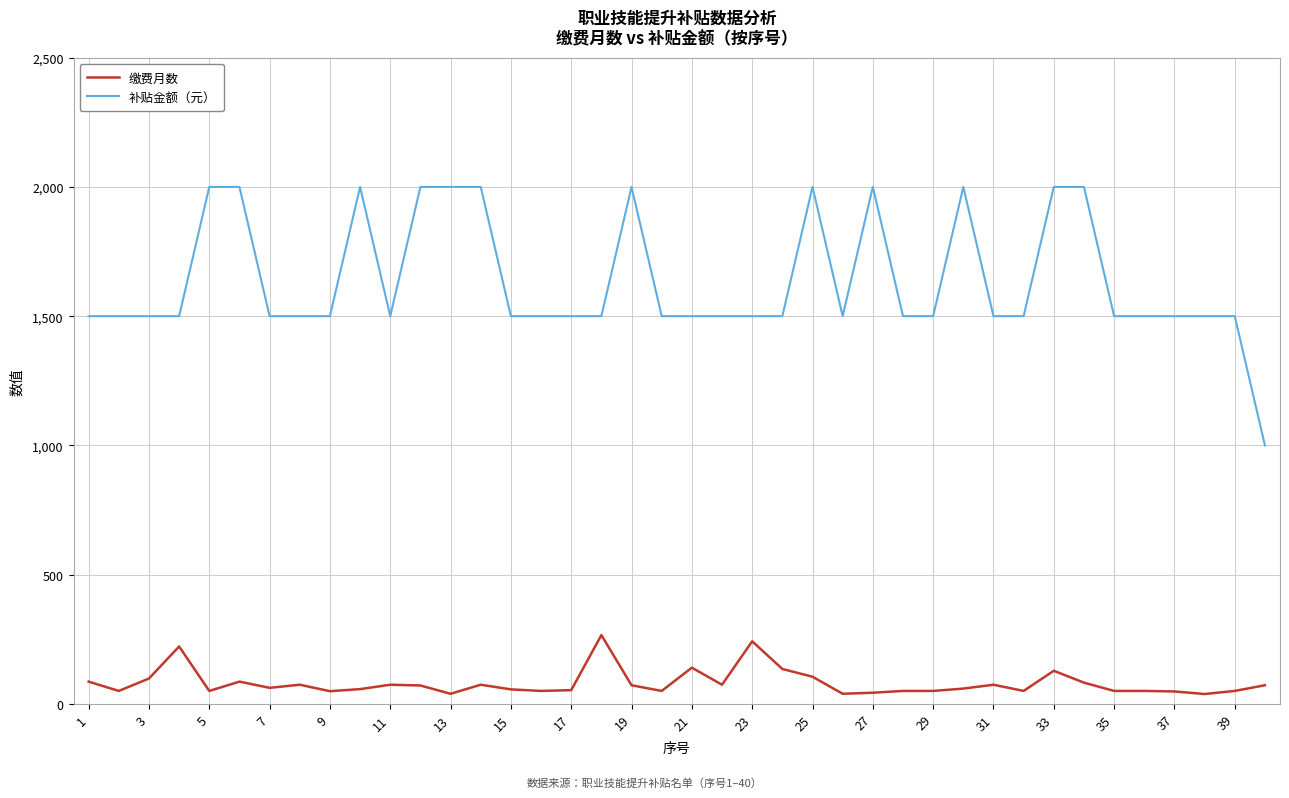

Which series has the widest spread of values?

补贴金额（元）